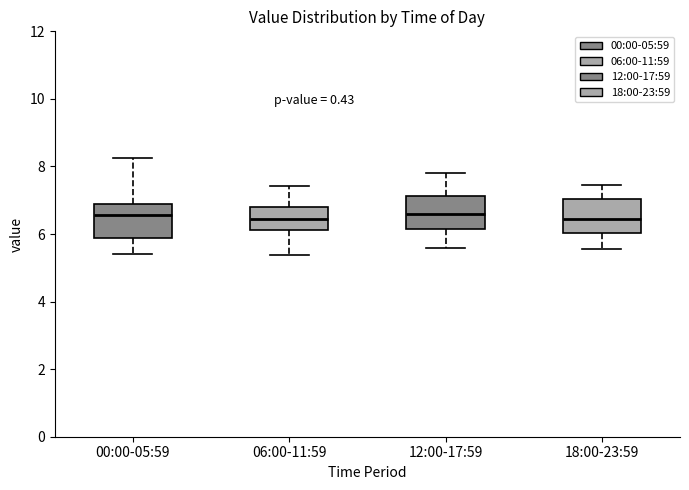

Where does the lower whisker of the box for 00:00-05:59 end on the y-axis? The values are not printed on the chart, so give them approximately, as read against the axis.

5.4